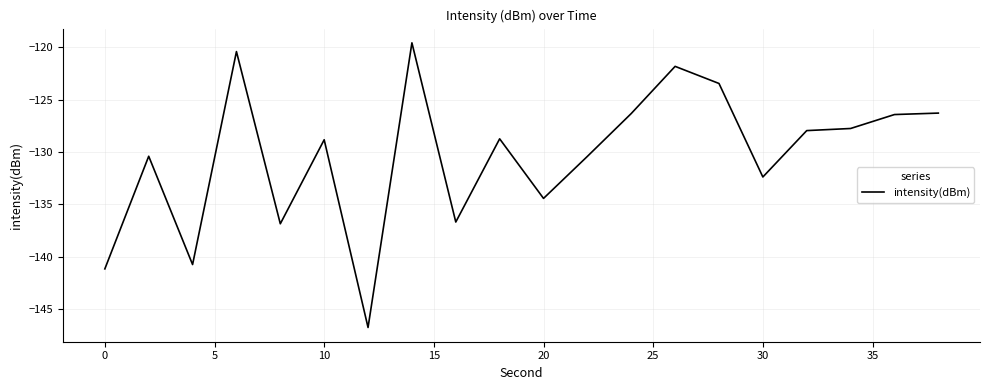

What is the difference between the maximum and minimum values?

27.2